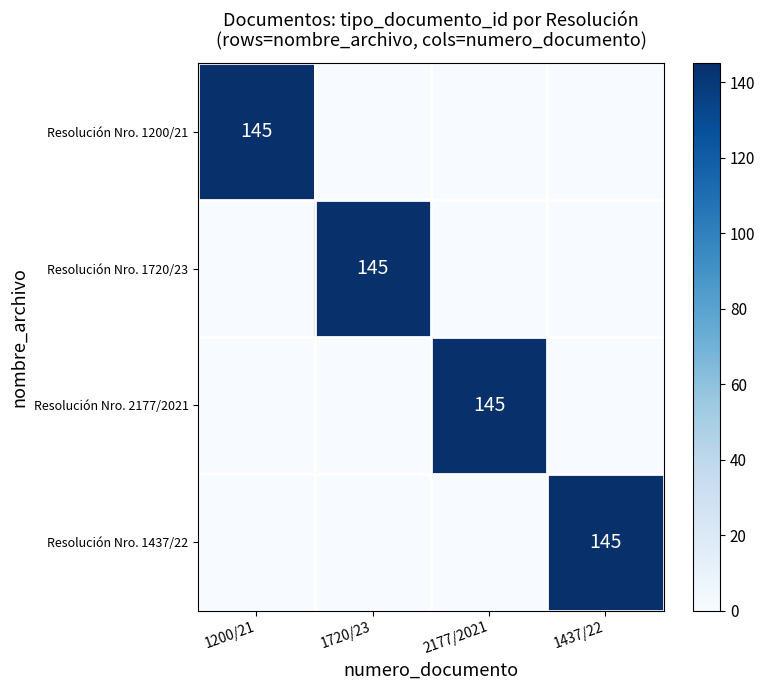

Is it true that Resolución Nro. 1720/23 equals 211 at 1720/23?

False